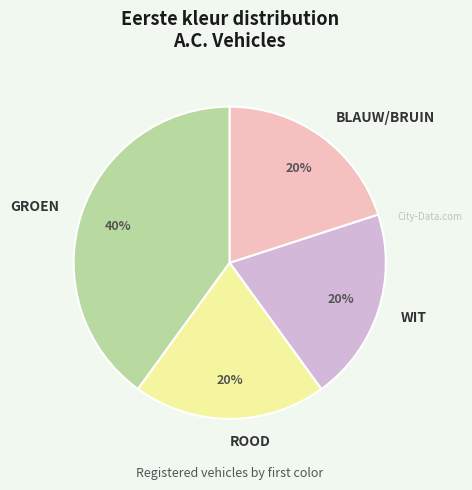

What is the largest slice in the pie chart?

GROEN